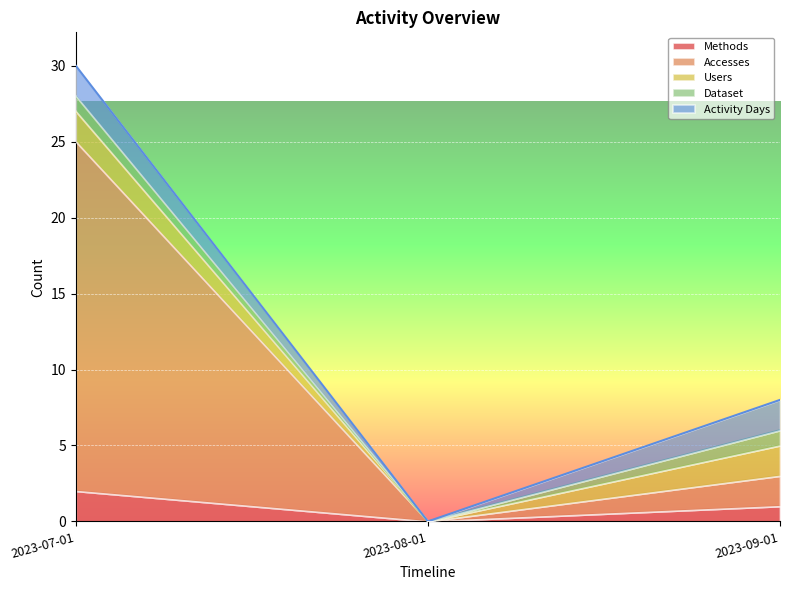

At 2023-07-01, list the series in order from largest to smallest.

Accesses, Methods, Users, Activity Days, Dataset